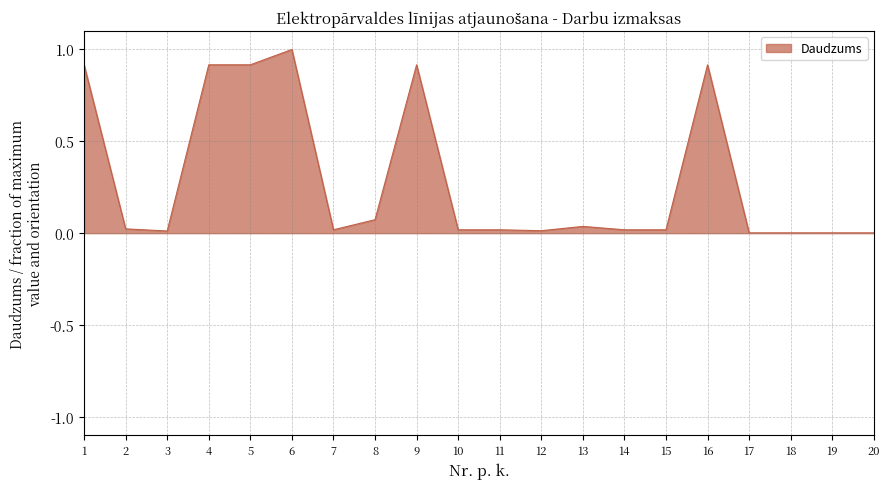

The chart shows a value of 1.6 at 16. True or false?

False